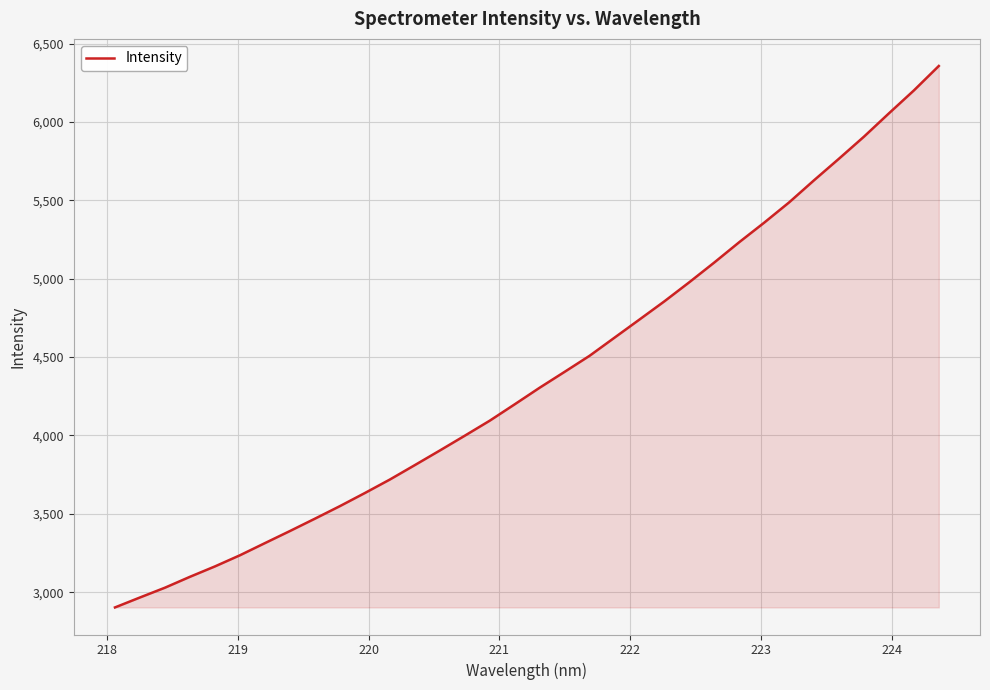

What is the greatest value displayed?

6356.8